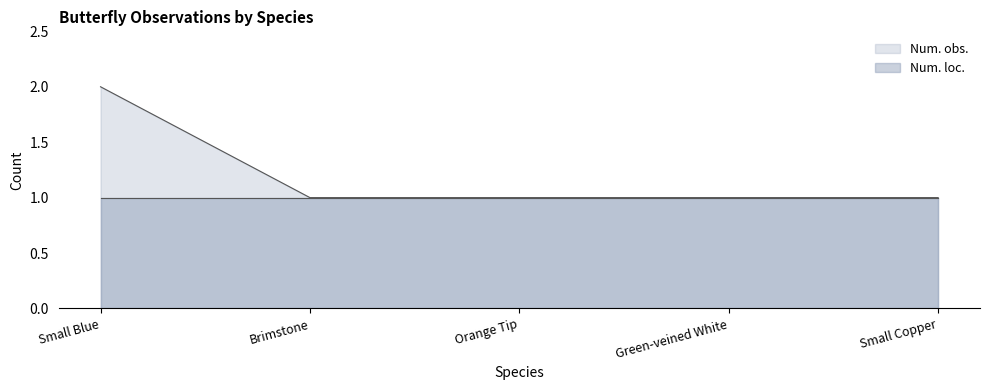

What is the sum of the values at Brimstone and Green-veined White?

2